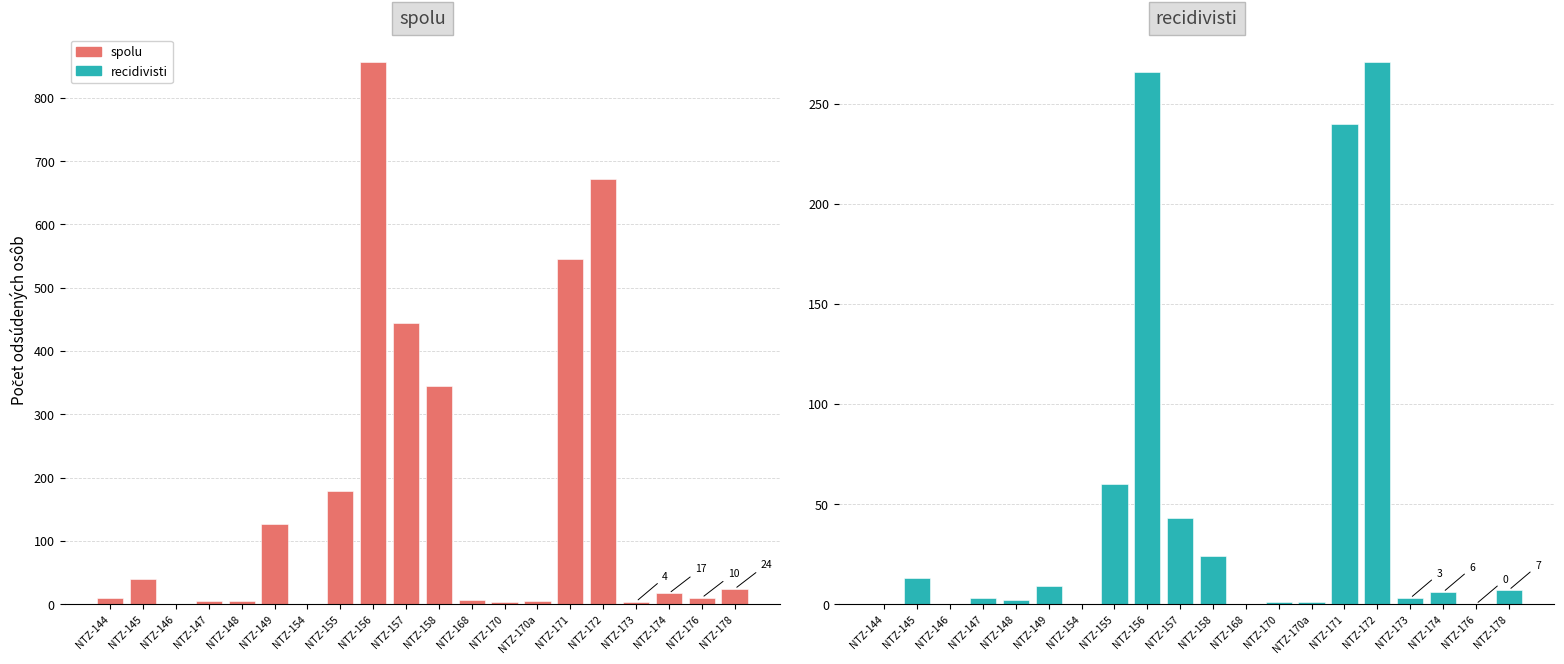

Reading left to right, transcribe all the data shown in this chart.

spolu: NTZ-144=10	NTZ-145=39	NTZ-146=1	NTZ-147=5	NTZ-148=5	NTZ-149=126	NTZ-154=1	NTZ-155=179	NTZ-156=857	NTZ-157=445	NTZ-158=344	NTZ-168=6	NTZ-170=4	NTZ-170a=5	NTZ-171=545	NTZ-172=672	NTZ-173=4	NTZ-174=17	NTZ-176=10	NTZ-178=24
recidivisti: NTZ-144=0	NTZ-145=13	NTZ-146=0	NTZ-147=3	NTZ-148=2	NTZ-149=9	NTZ-154=0	NTZ-155=60	NTZ-156=266	NTZ-157=43	NTZ-158=24	NTZ-168=0	NTZ-170=1	NTZ-170a=1	NTZ-171=240	NTZ-172=271	NTZ-173=3	NTZ-174=6	NTZ-176=0	NTZ-178=7